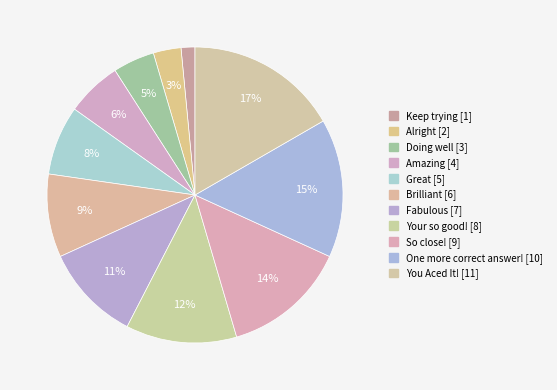

How many segments does this pie chart have?

11